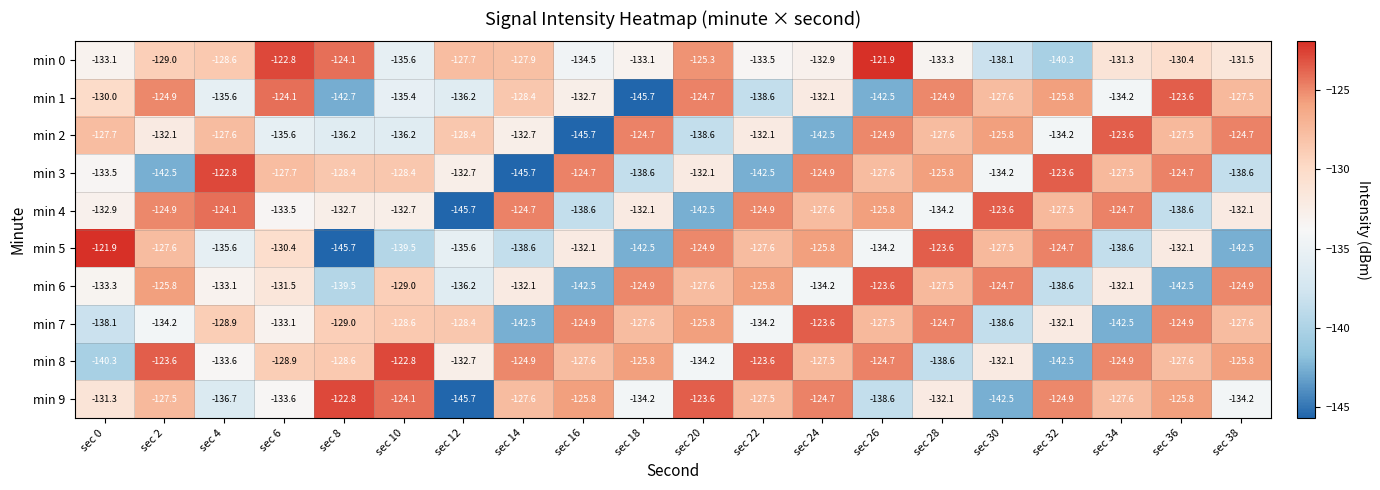

Is the value of min 6 at sec 26 greater than the value of min 5 at sec 22?

Yes